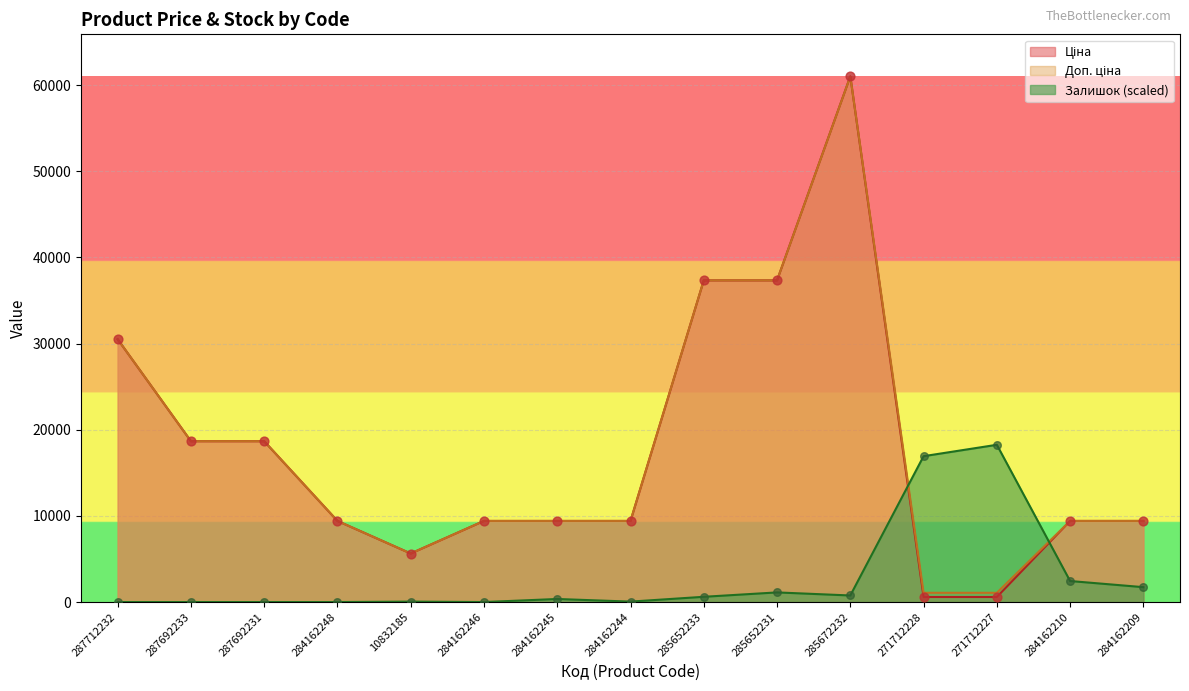

Is the value of Залишок at 10832185 greater than the value of Доп. ціна at 284162210?

No